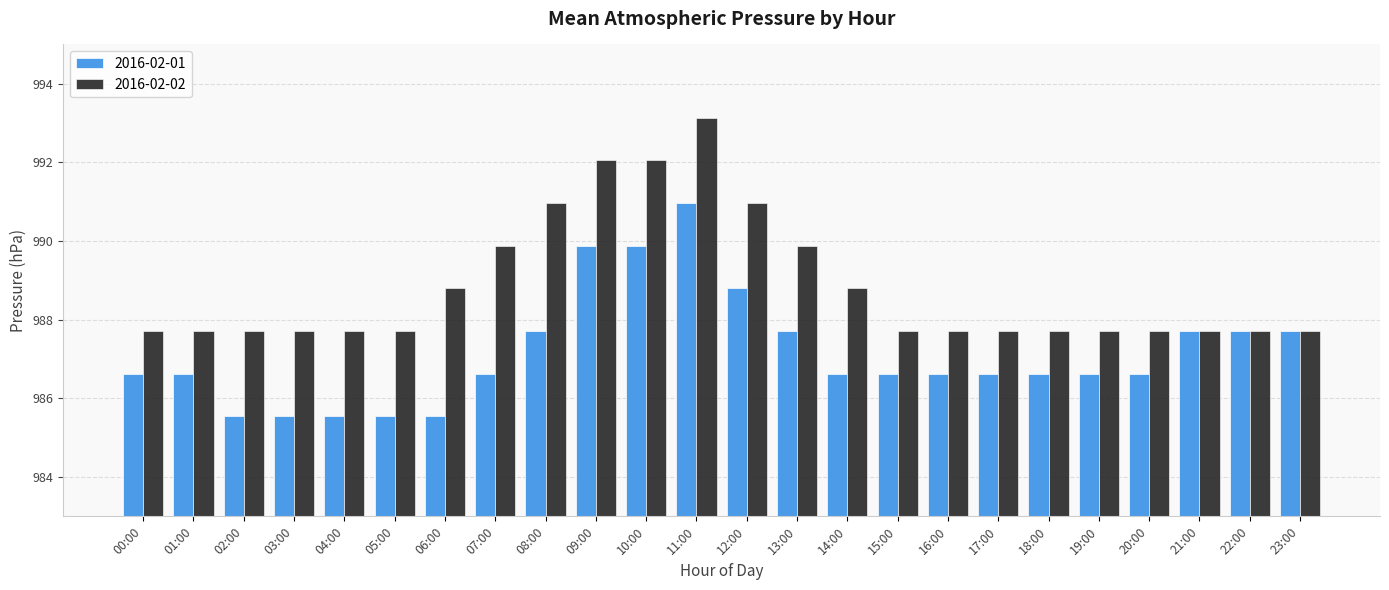

At how many categories does at least one series exceed 988?

9